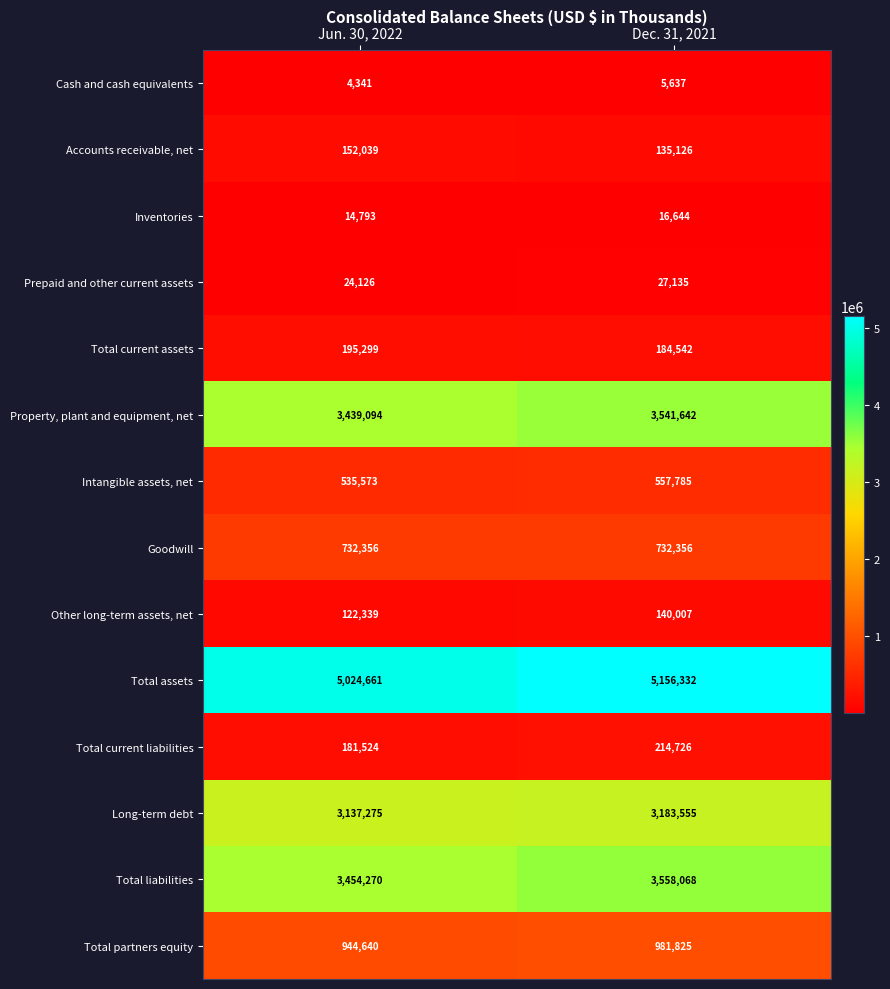

Is it true that Total current liabilities equals 339011 at Dec. 31, 2021?

False